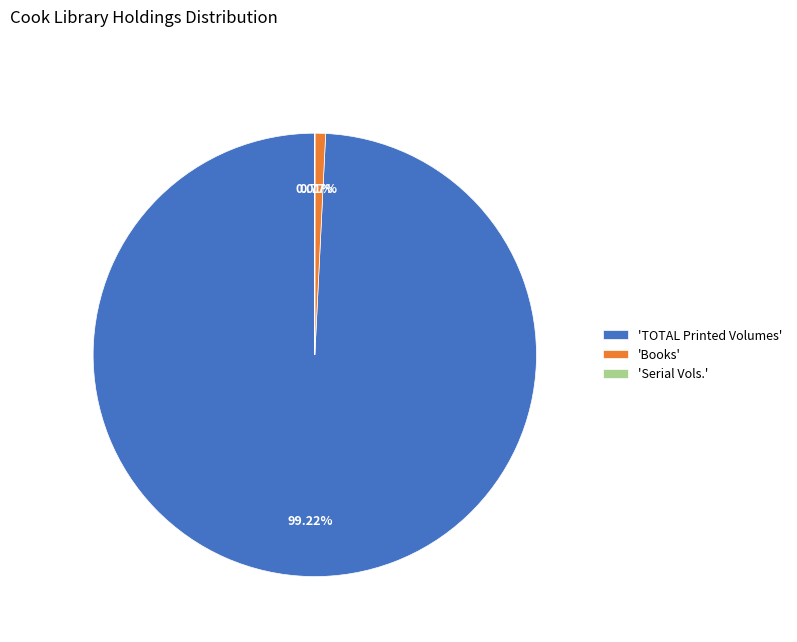

To the nearest percent, what is the difference between the largest and smallest slice percentages?

99%